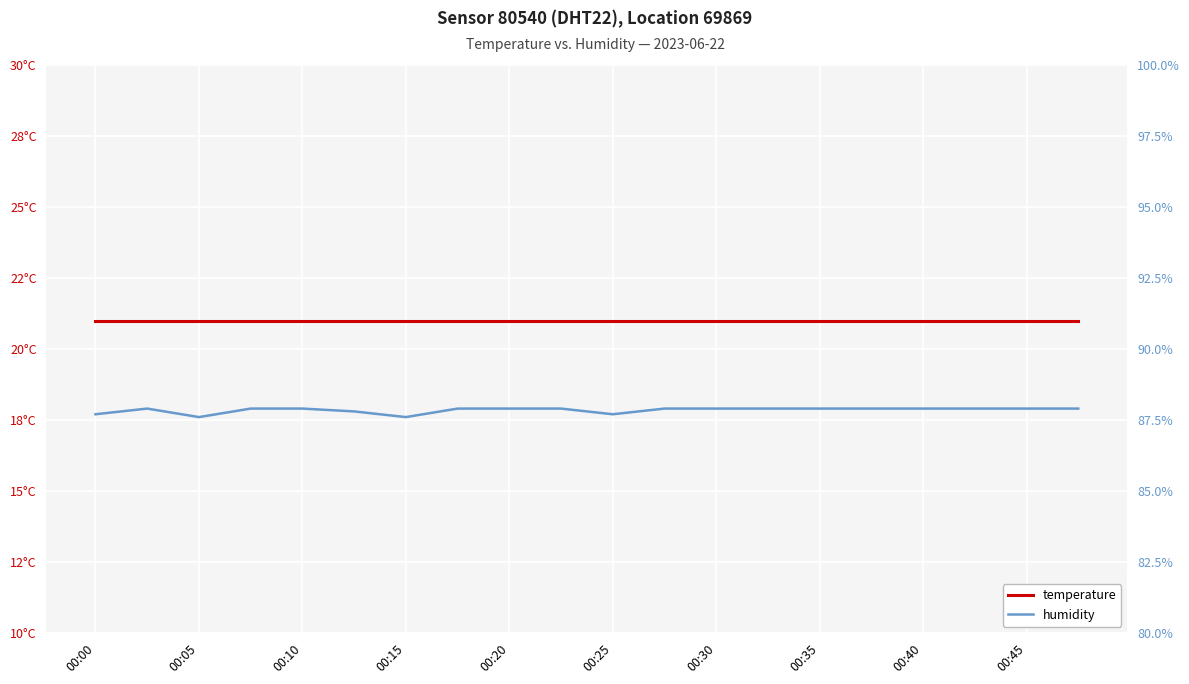

In humidity, how many points are lower than both neighbors (excluding endpoints)?

3